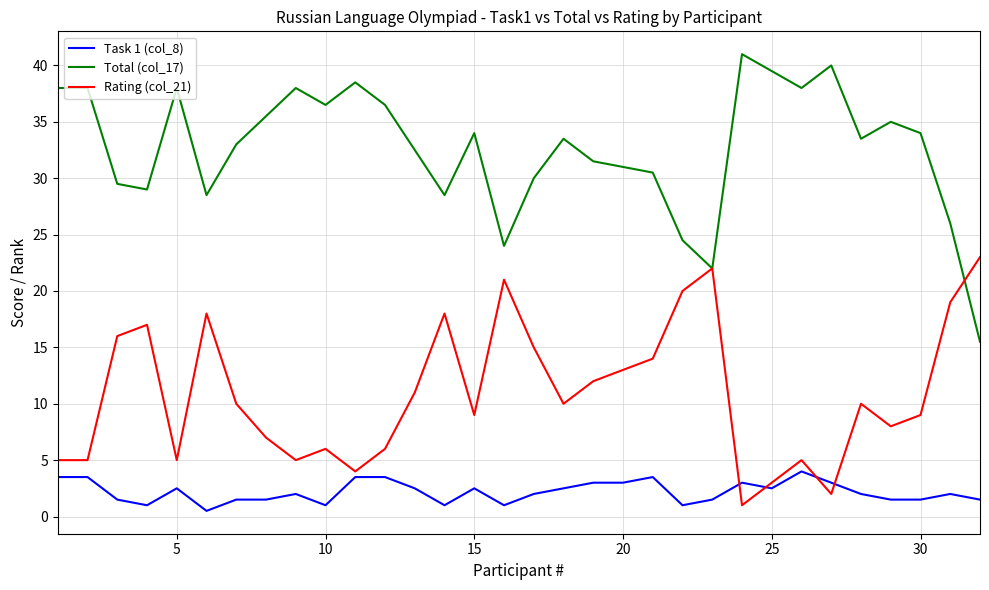

What is the maximum value for Rating (col_21)?

23.0